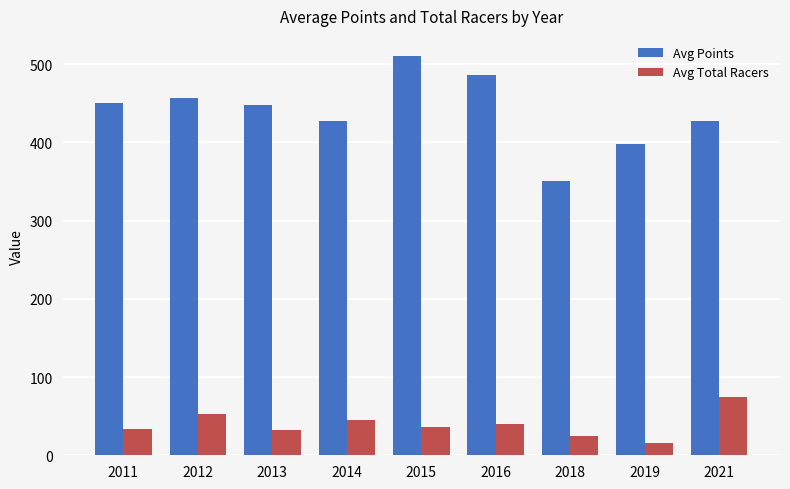

What is the spread (max minus min) of values at 2019?

382.5